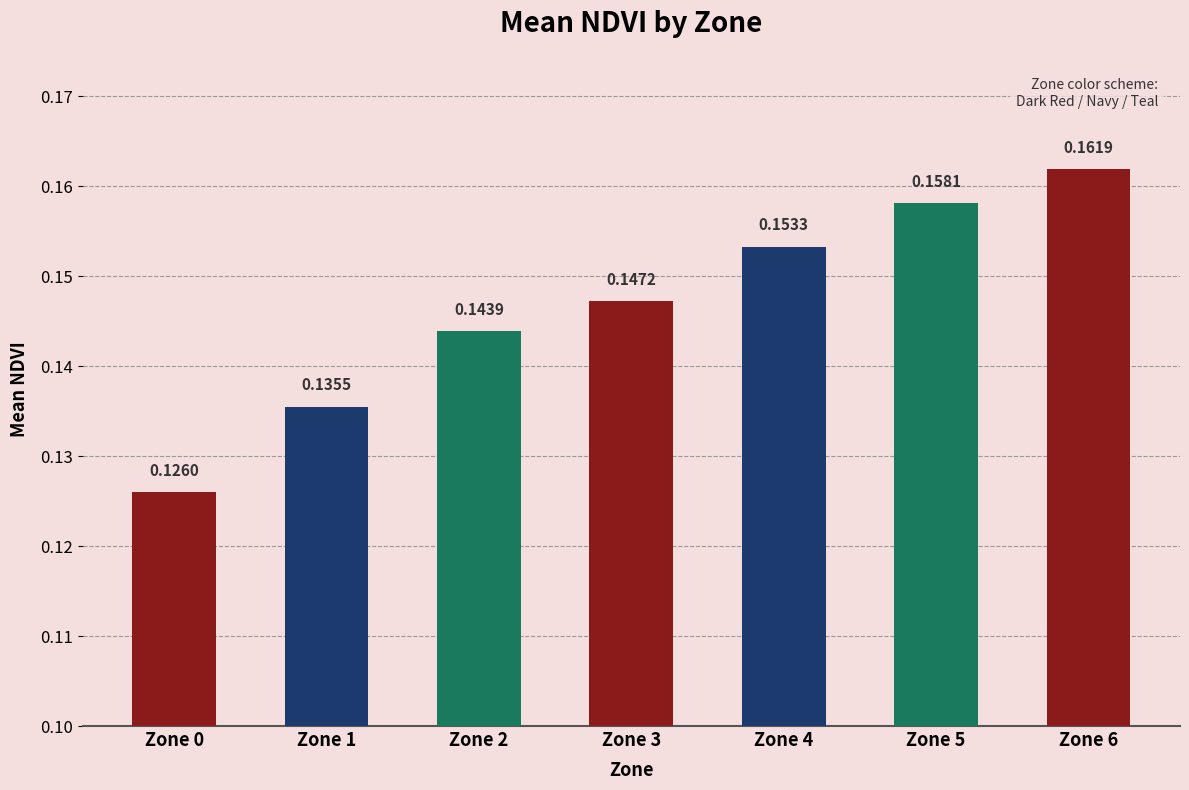

Rank the categories by value from highest to lowest.

Zone 6, Zone 5, Zone 4, Zone 3, Zone 2, Zone 1, Zone 0